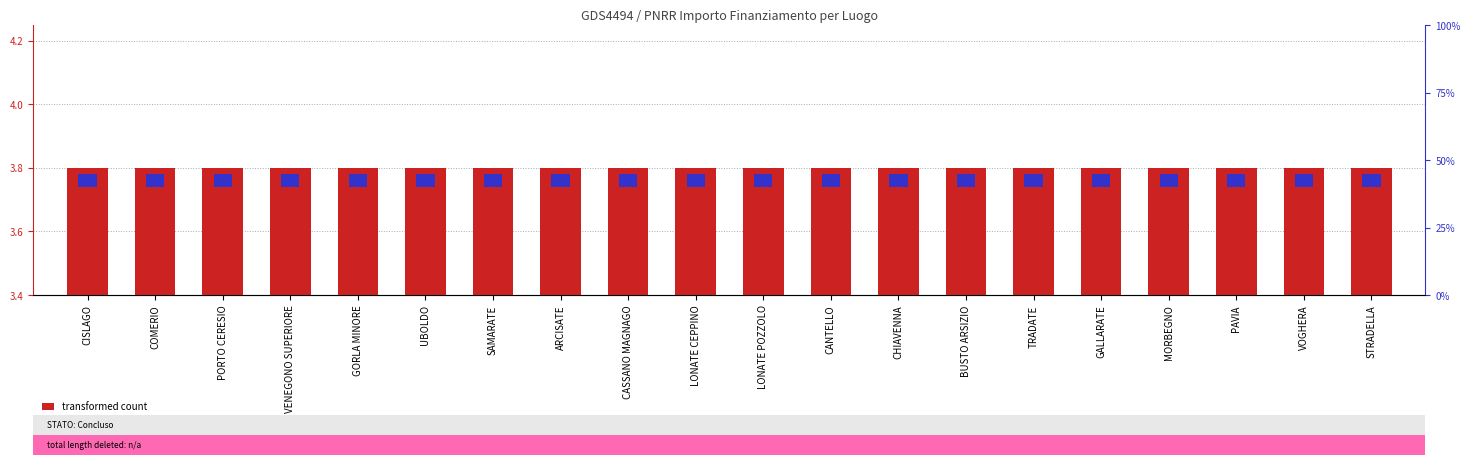

How many data points does each series have?

20